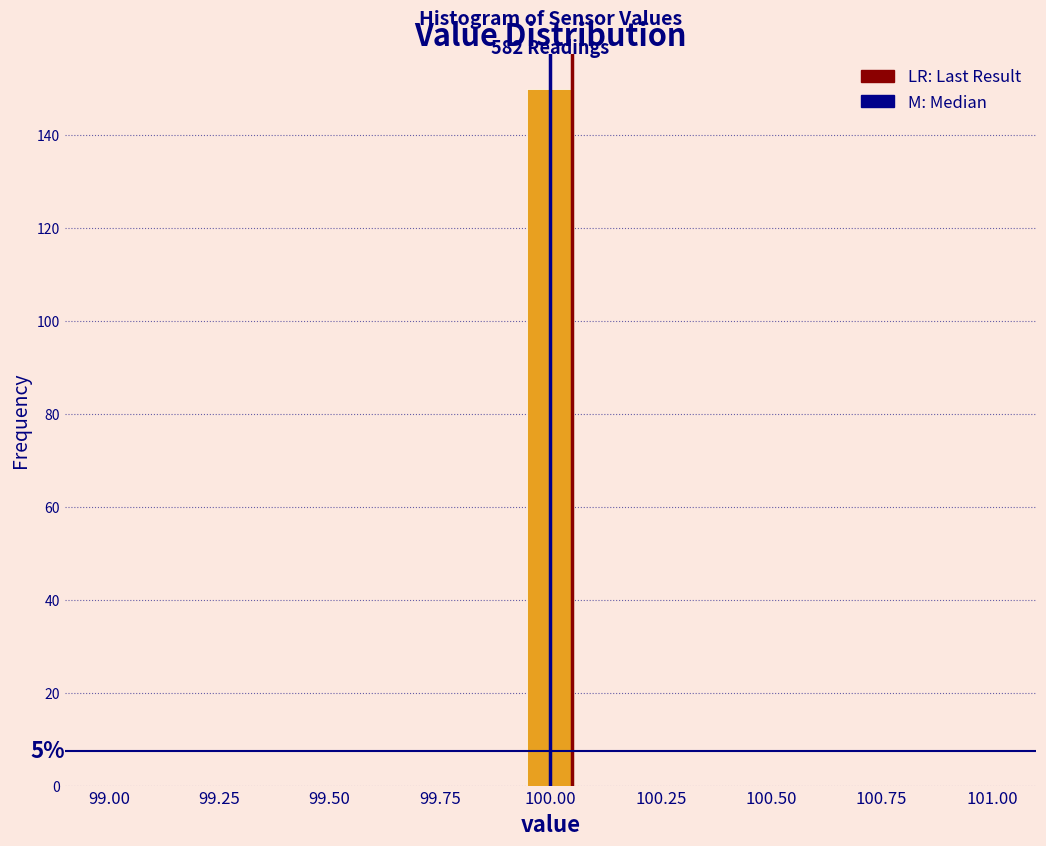

Around what value on the x-axis is the tallest bar? Give the approximate position of its centre, as read against the axis.

100.00